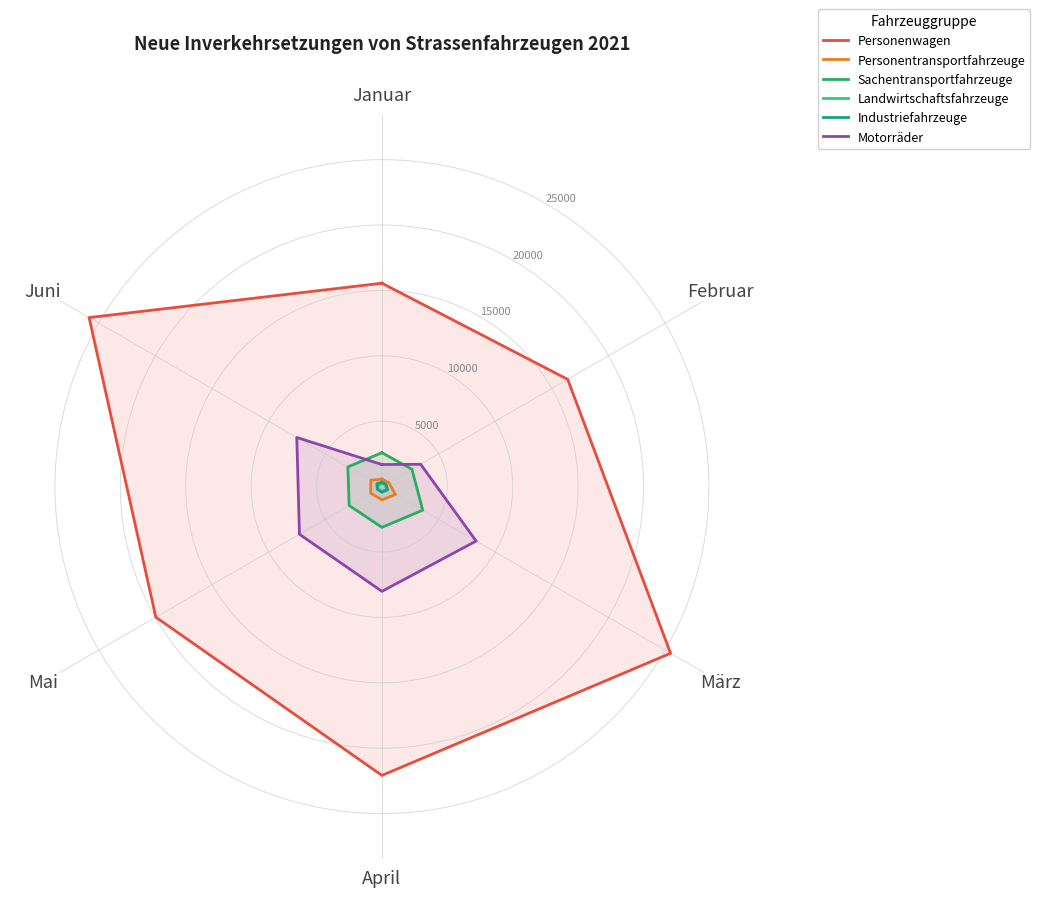

Which category has the highest value across all series?

Juni